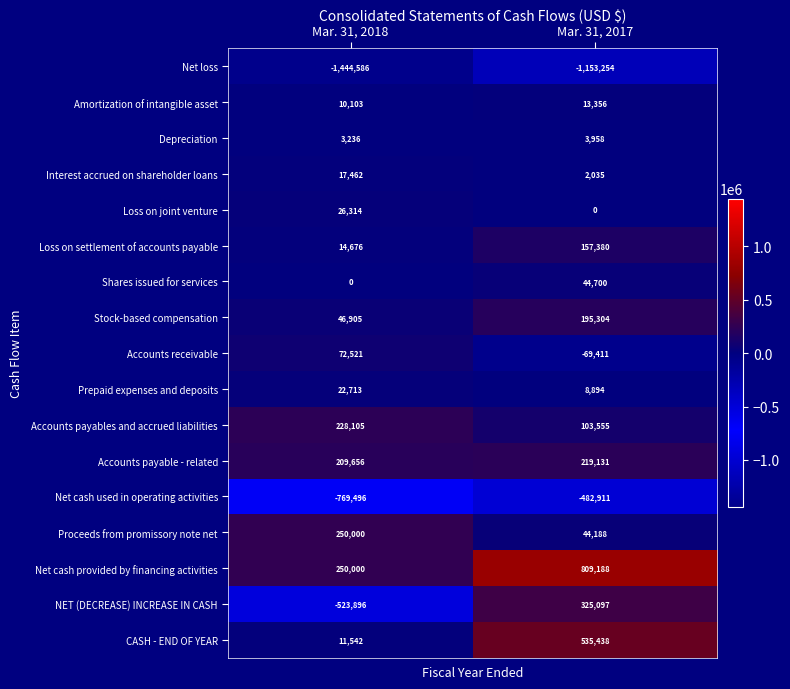

Is it true that Accounts payables and accrued liabilities equals 228105 at Mar. 31, 2018?

True